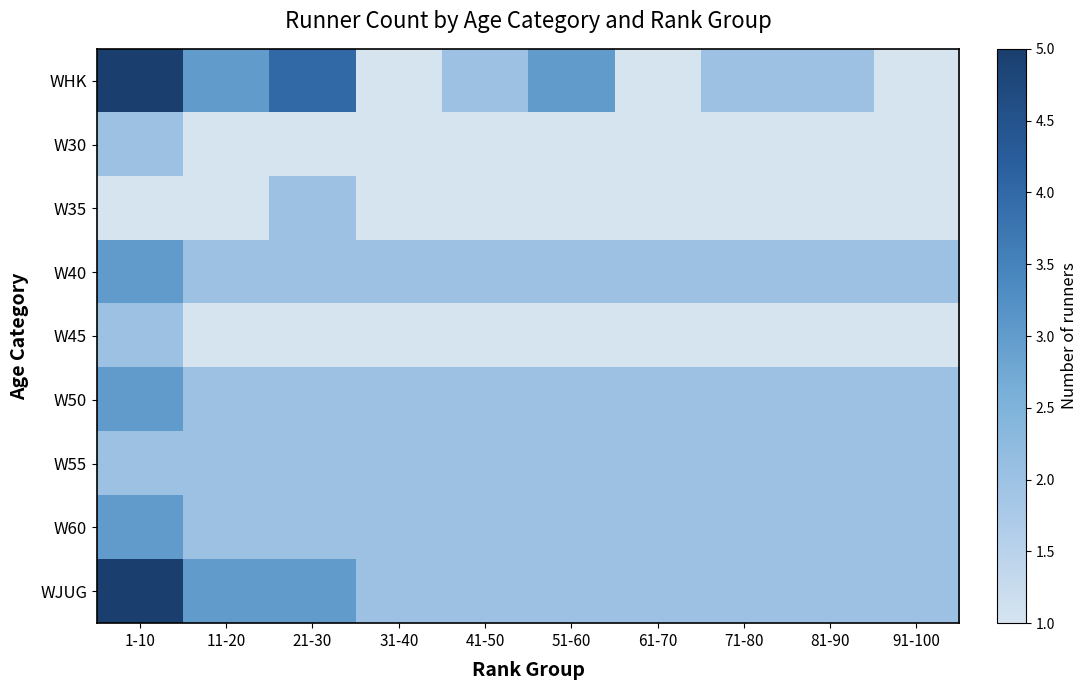

Reading left to right, transcribe all the data shown in this chart.

WHK: 1-10=5	11-20=3	21-30=4	31-40=1	41-50=2	51-60=3	61-70=1	71-80=2	81-90=2	91-100=1
W30: 1-10=2	11-20=1	21-30=1	31-40=1	41-50=1	51-60=1	61-70=1	71-80=1	81-90=1	91-100=1
W35: 1-10=1	11-20=1	21-30=2	31-40=1	41-50=1	51-60=1	61-70=1	71-80=1	81-90=1	91-100=1
W40: 1-10=3	11-20=2	21-30=2	31-40=2	41-50=2	51-60=2	61-70=2	71-80=2	81-90=2	91-100=2
W45: 1-10=2	11-20=1	21-30=1	31-40=1	41-50=1	51-60=1	61-70=1	71-80=1	81-90=1	91-100=1
W50: 1-10=3	11-20=2	21-30=2	31-40=2	41-50=2	51-60=2	61-70=2	71-80=2	81-90=2	91-100=2
W55: 1-10=2	11-20=2	21-30=2	31-40=2	41-50=2	51-60=2	61-70=2	71-80=2	81-90=2	91-100=2
W60: 1-10=3	11-20=2	21-30=2	31-40=2	41-50=2	51-60=2	61-70=2	71-80=2	81-90=2	91-100=2
WJUG: 1-10=5	11-20=3	21-30=3	31-40=2	41-50=2	51-60=2	61-70=2	71-80=2	81-90=2	91-100=2